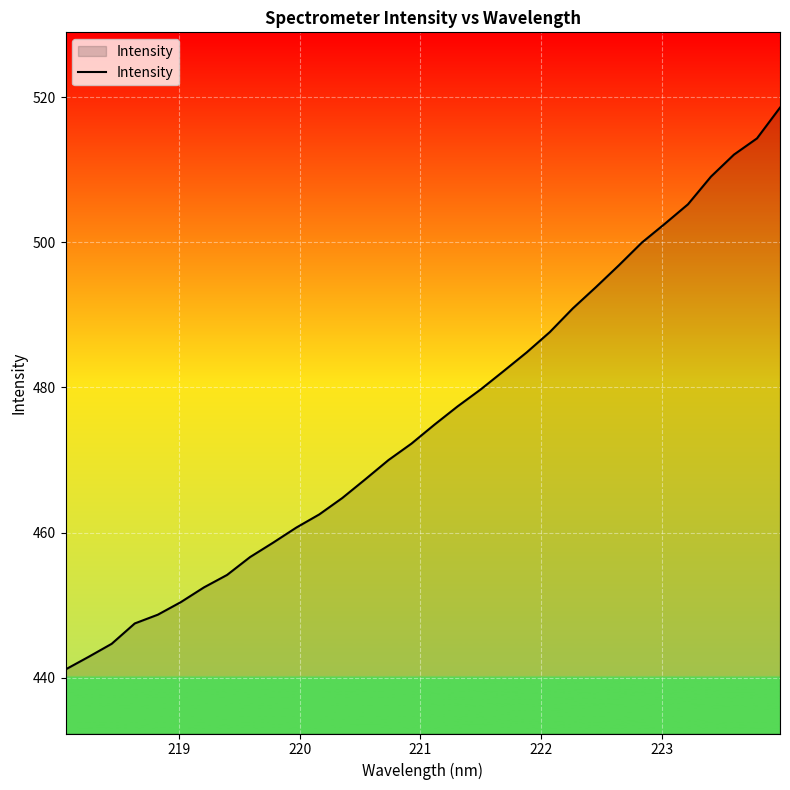

Does the chart have visible grid lines?

Yes